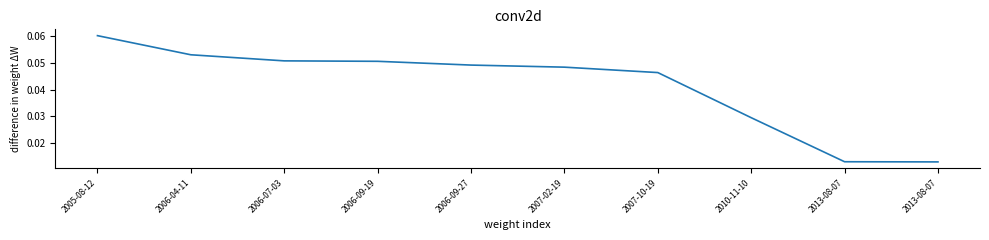

How many lines are shown in the chart?

1